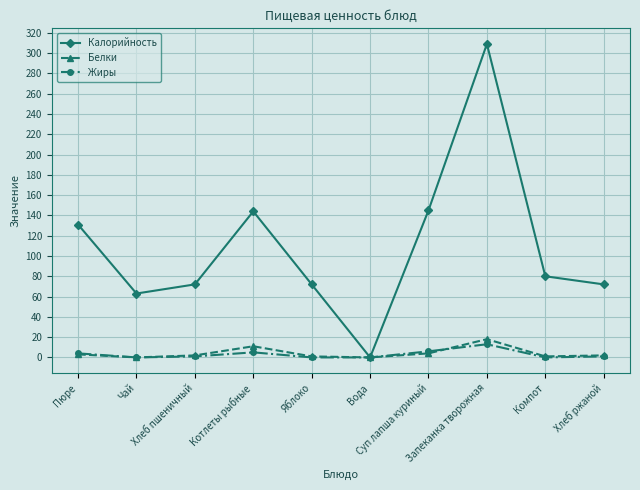

True or false: Калорийность has a value of 26 at Яблоко.

False